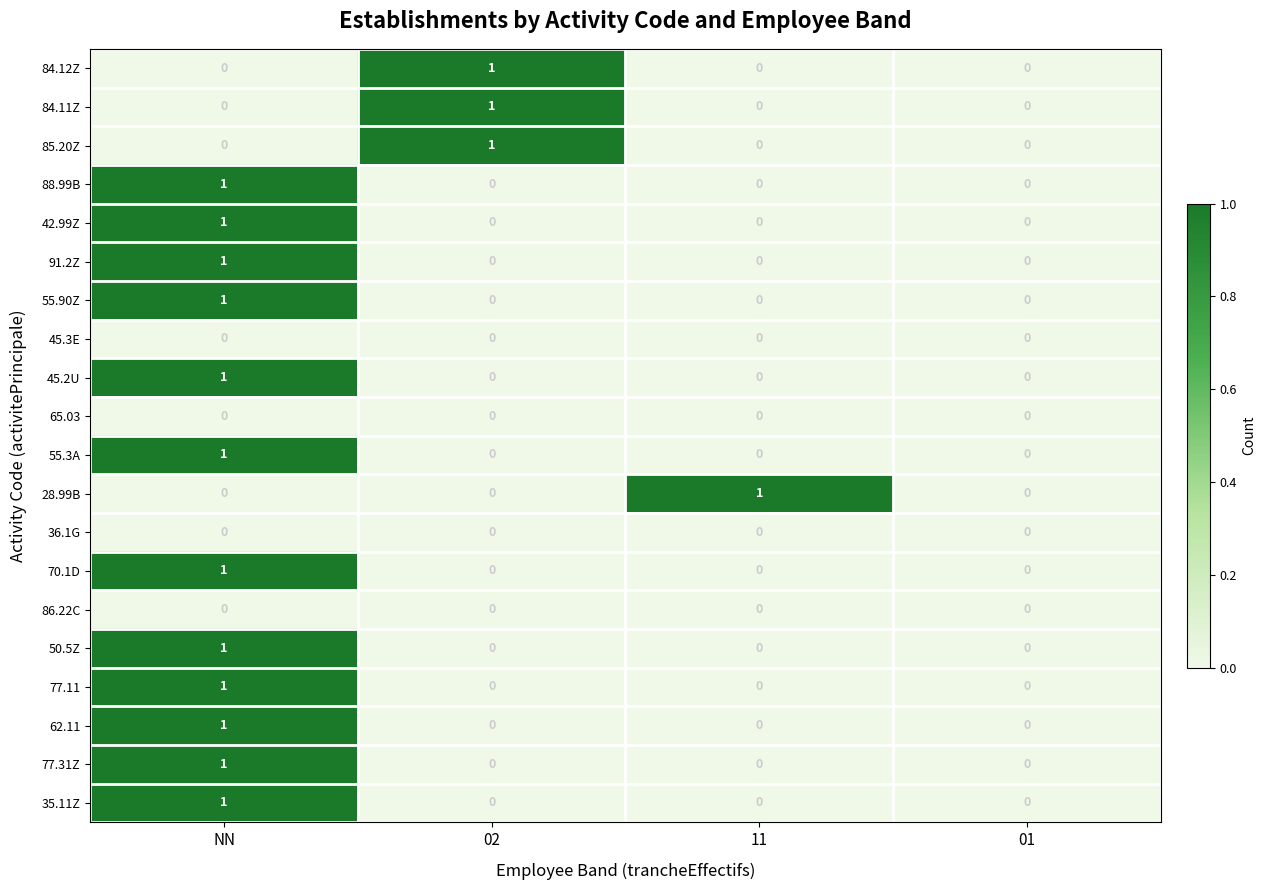

What is the maximum value shown in the chart?

1